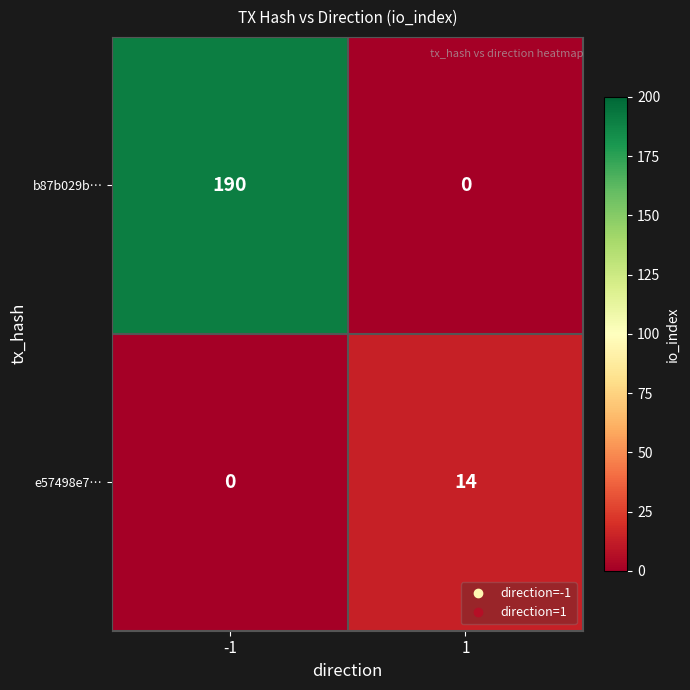

Which series changed the most between -1 and 1?

b87b029b…